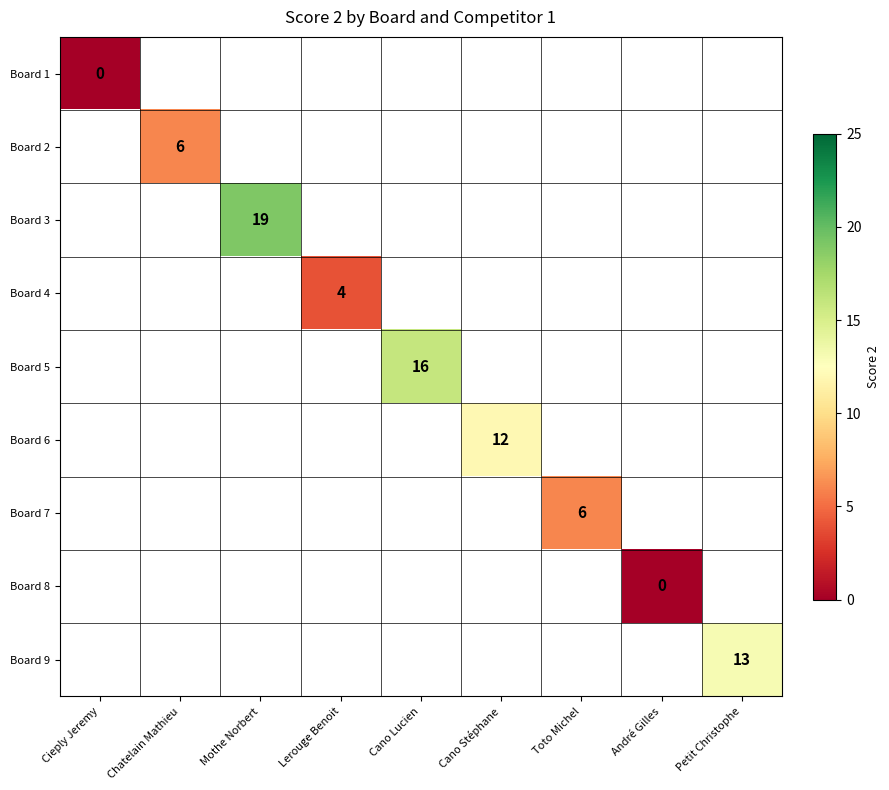

The Board 6 series shows 17 at Cano Stéphane. True or false?

False